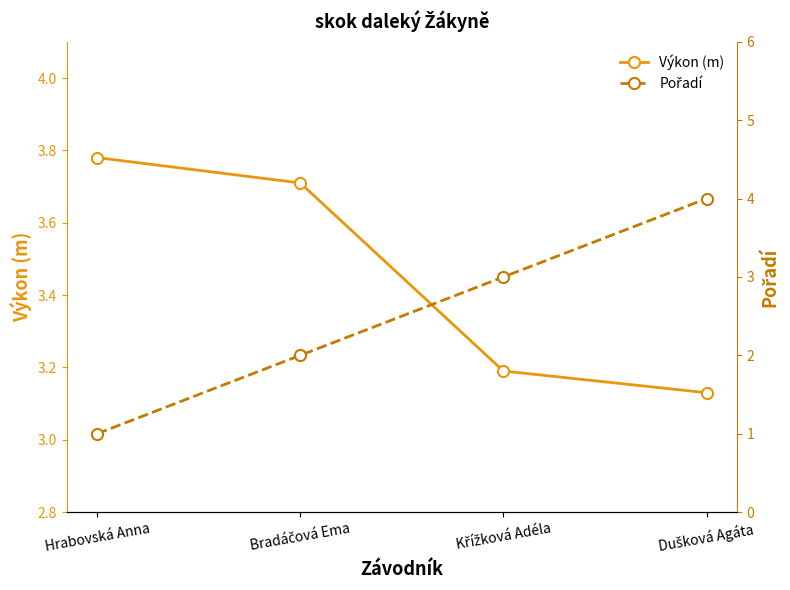

How many data points in Pořadí are less than 3?

2